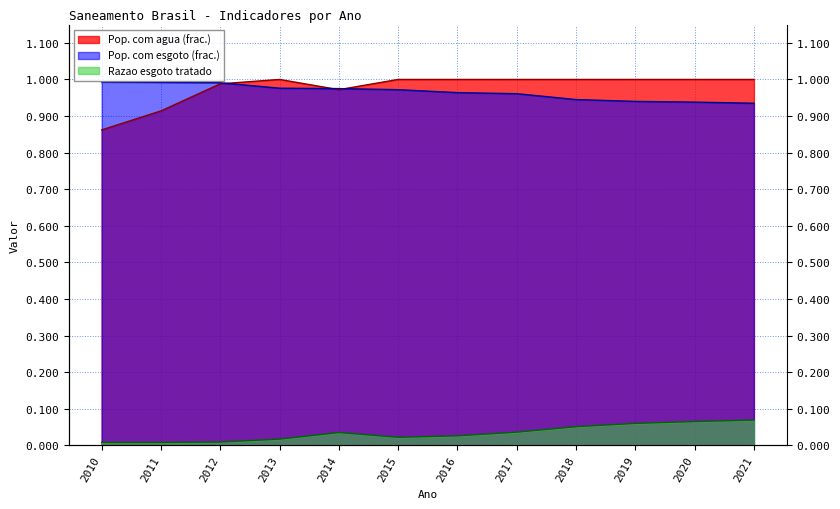

What is the value of the Pop. com agua (frac.) point at the 10th from the left?

1.0